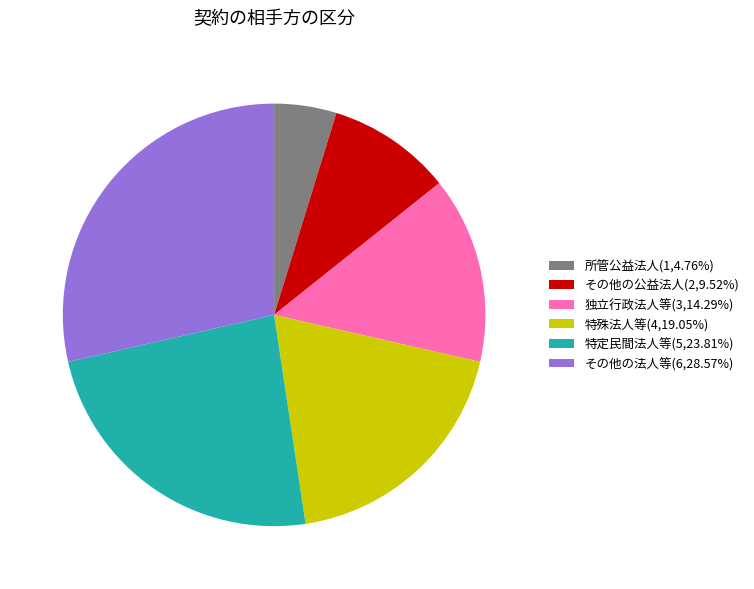

Approximately how many times larger is the value at その他の法人等 compared to 独立行政法人等?

2.0